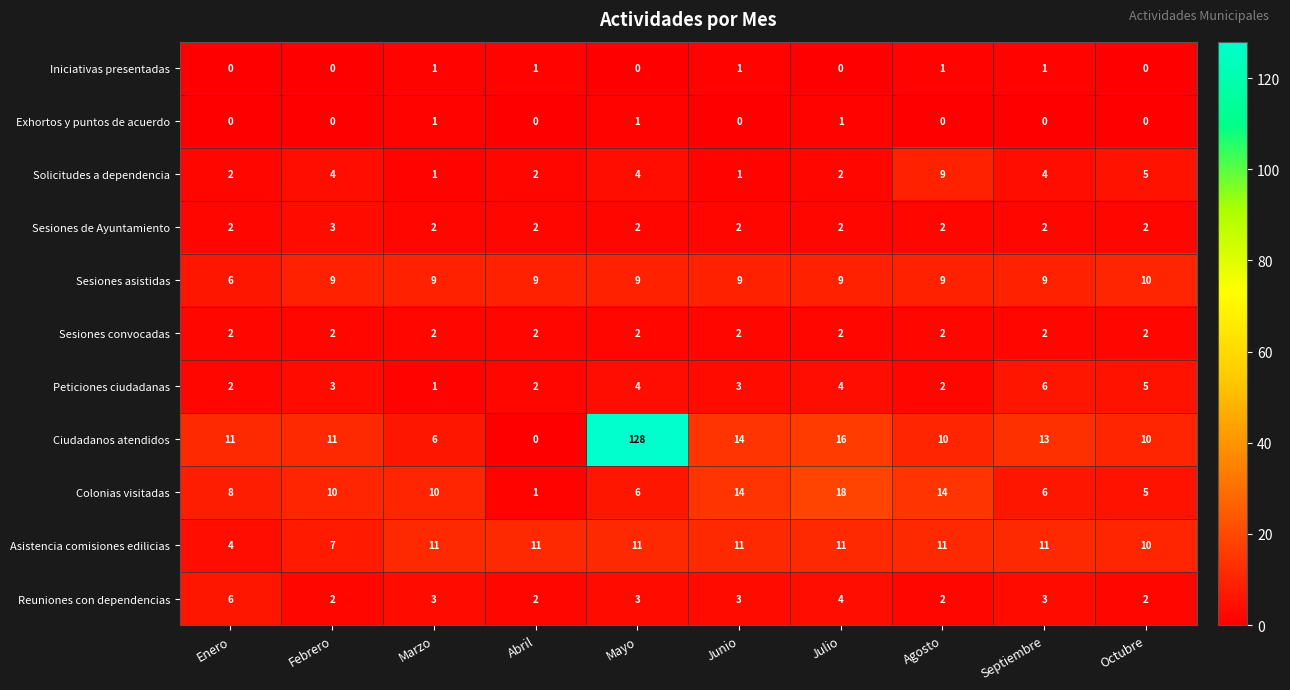

What is the difference between the second highest and second lowest values in the Peticiones ciudadanas series?

3